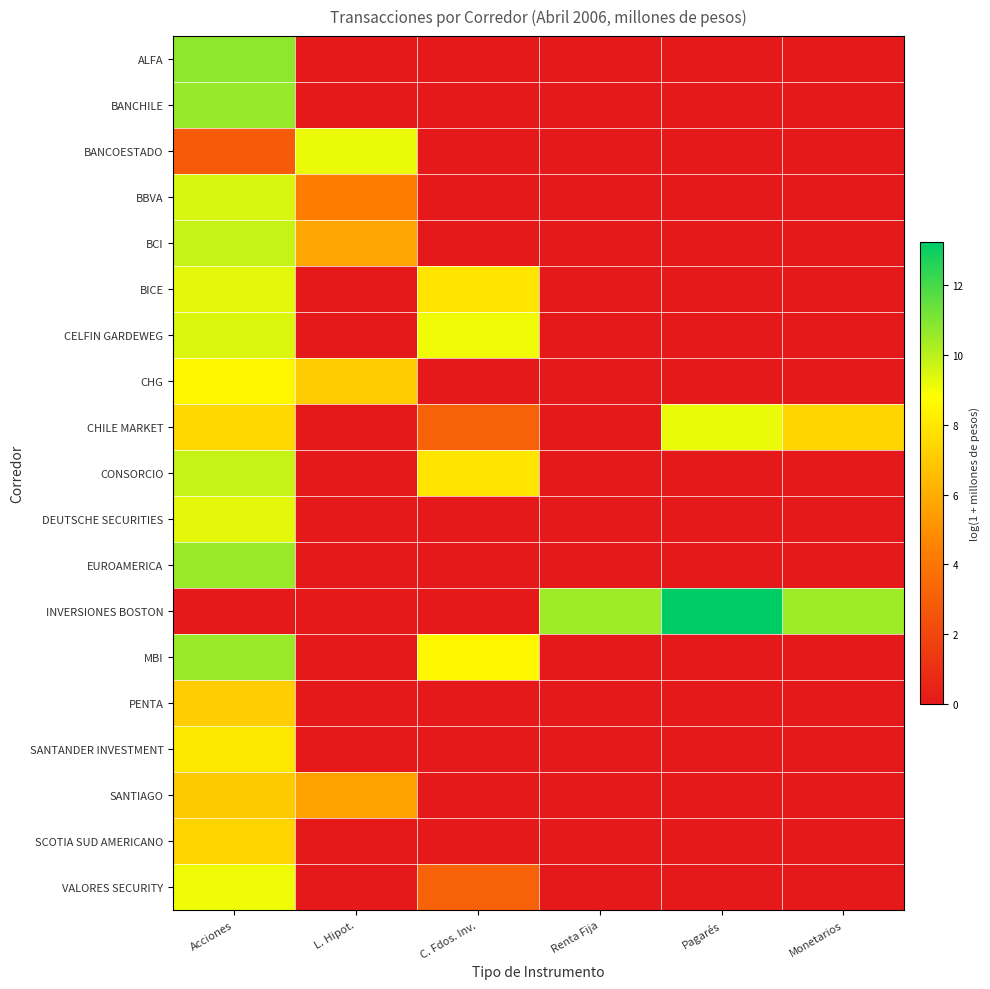

Which series has the largest range (max minus min)?

INVERSIONES BOSTON